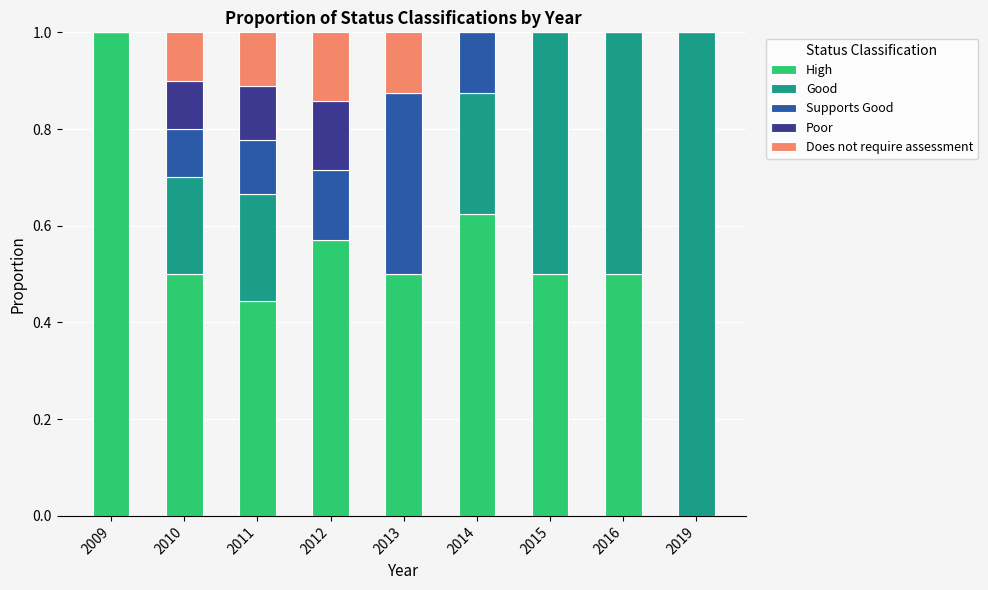

Which category has the highest value in the High series?

2009